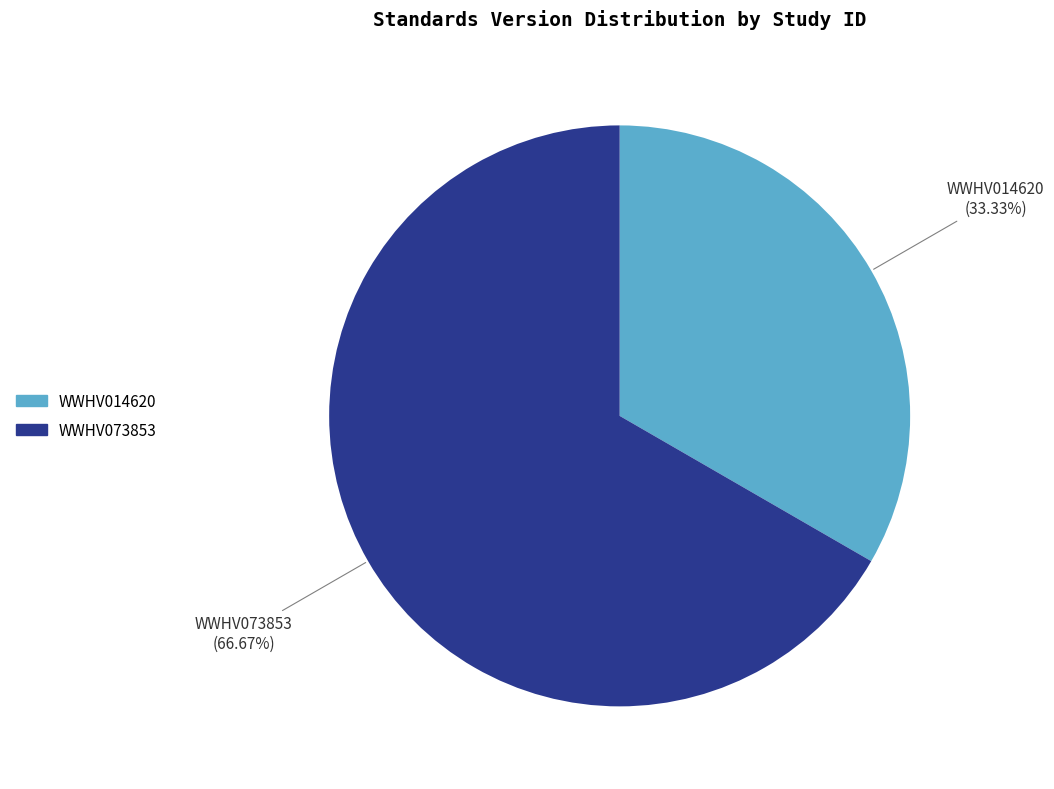

The WWHV014620 slice represents 33% of the pie. True or false?

True